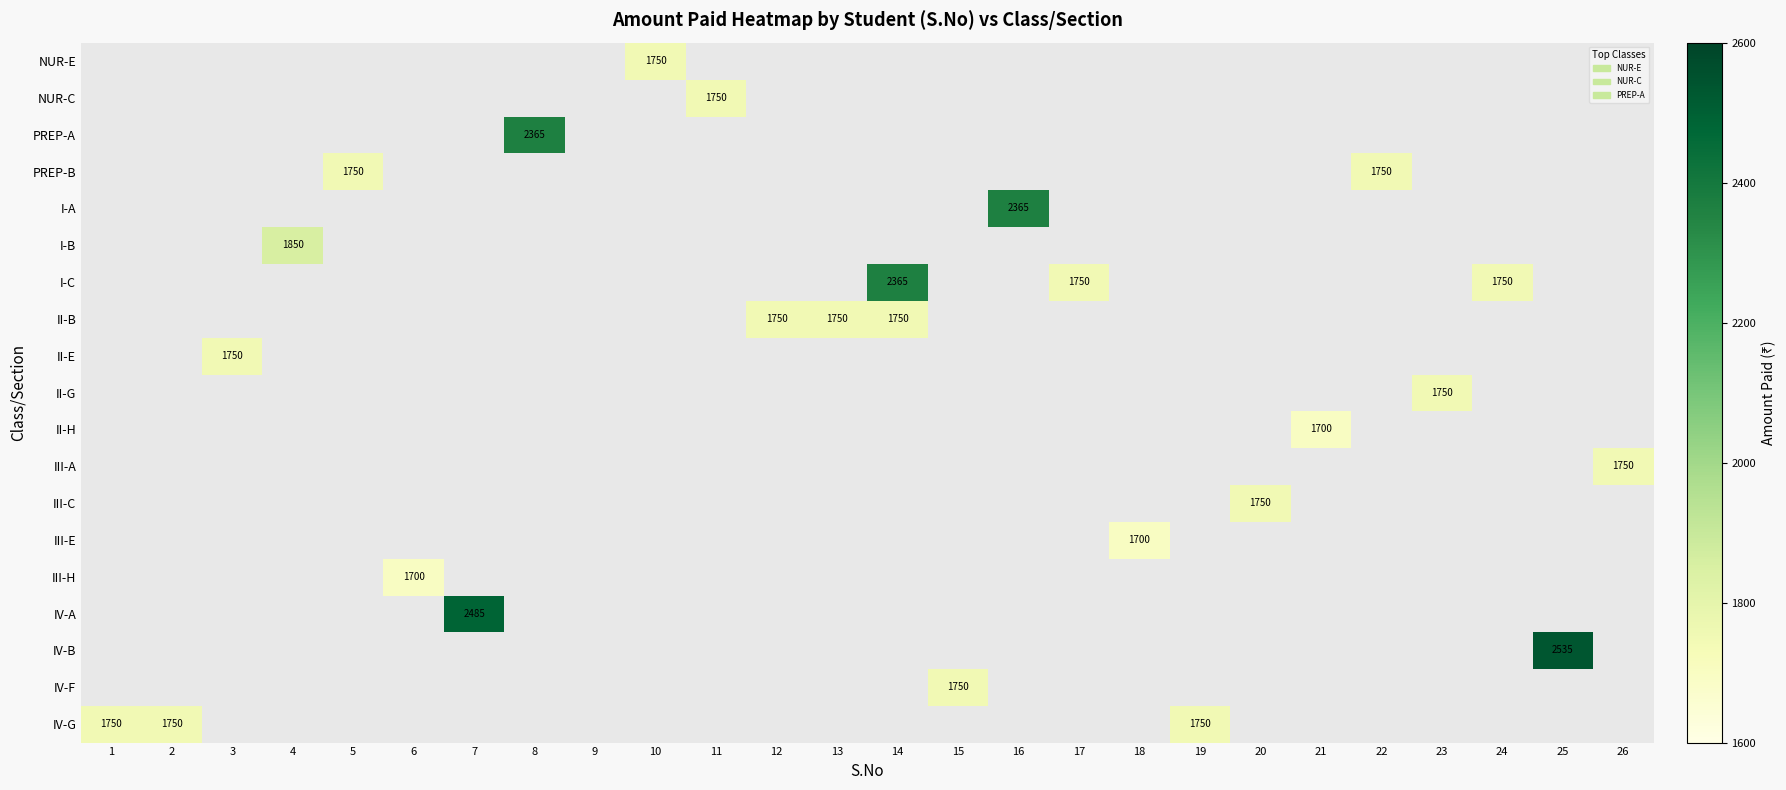

The IV-G series shows -873 at 26. True or false?

False